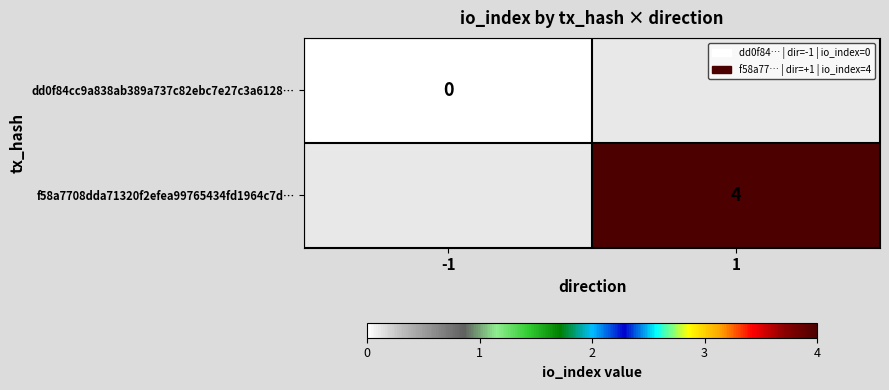

The f58a7708dda71320f2efea99765434fd1964c7d… series shows 1 at 1. True or false?

False